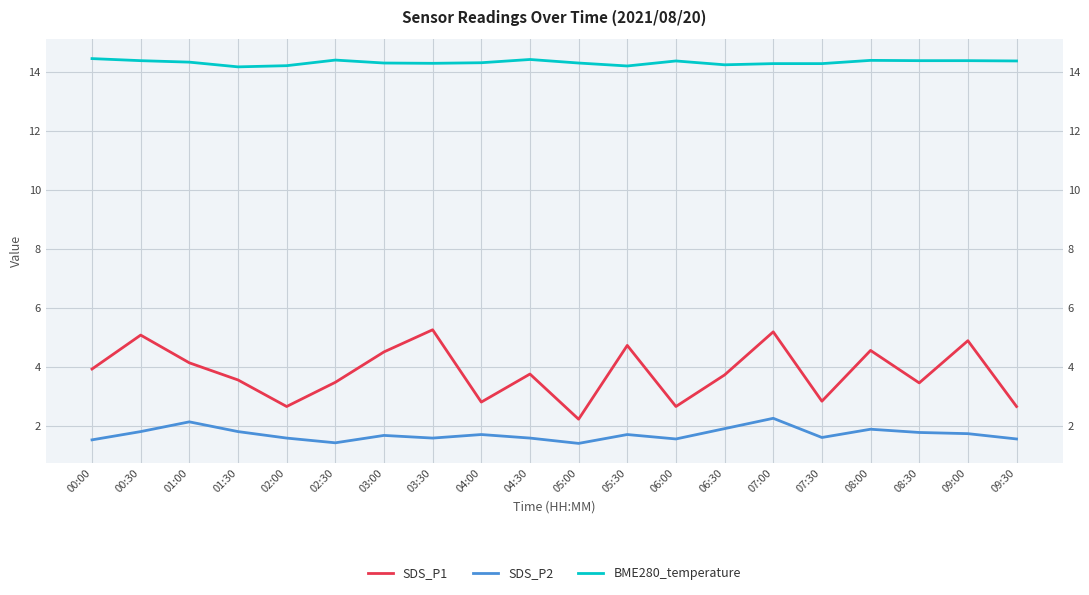

What is the sum of all SDS_P1 values?

75.9